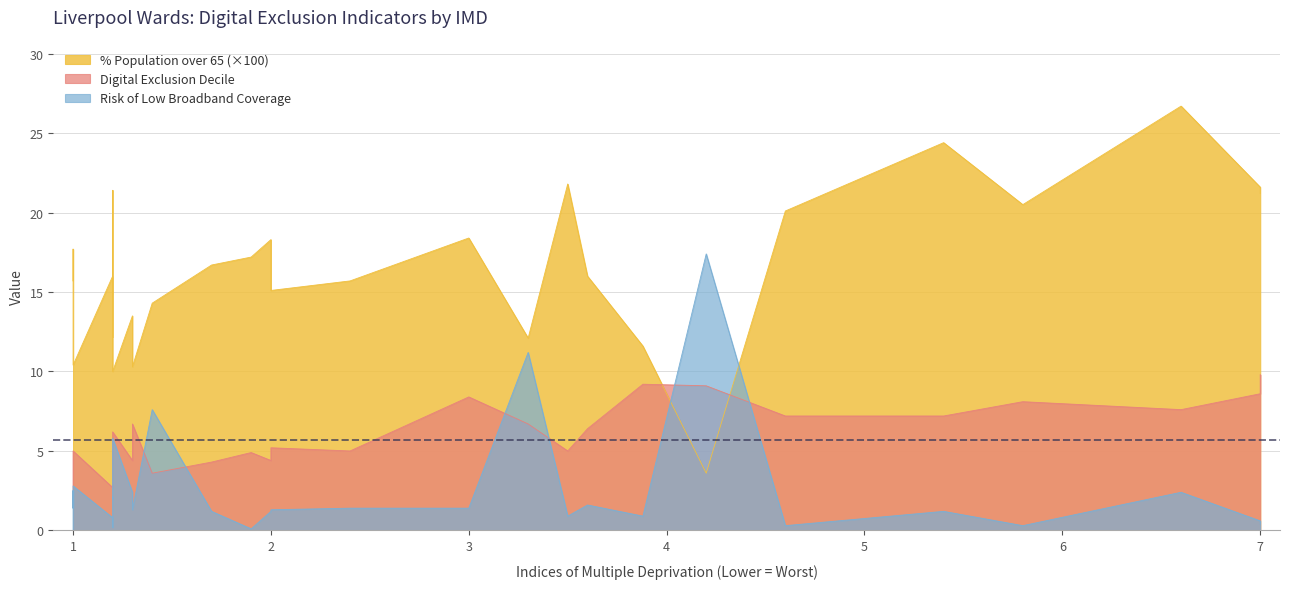

What is the difference between the maximum and second lowest values in the Digital Exclusion Decile series?

7.1